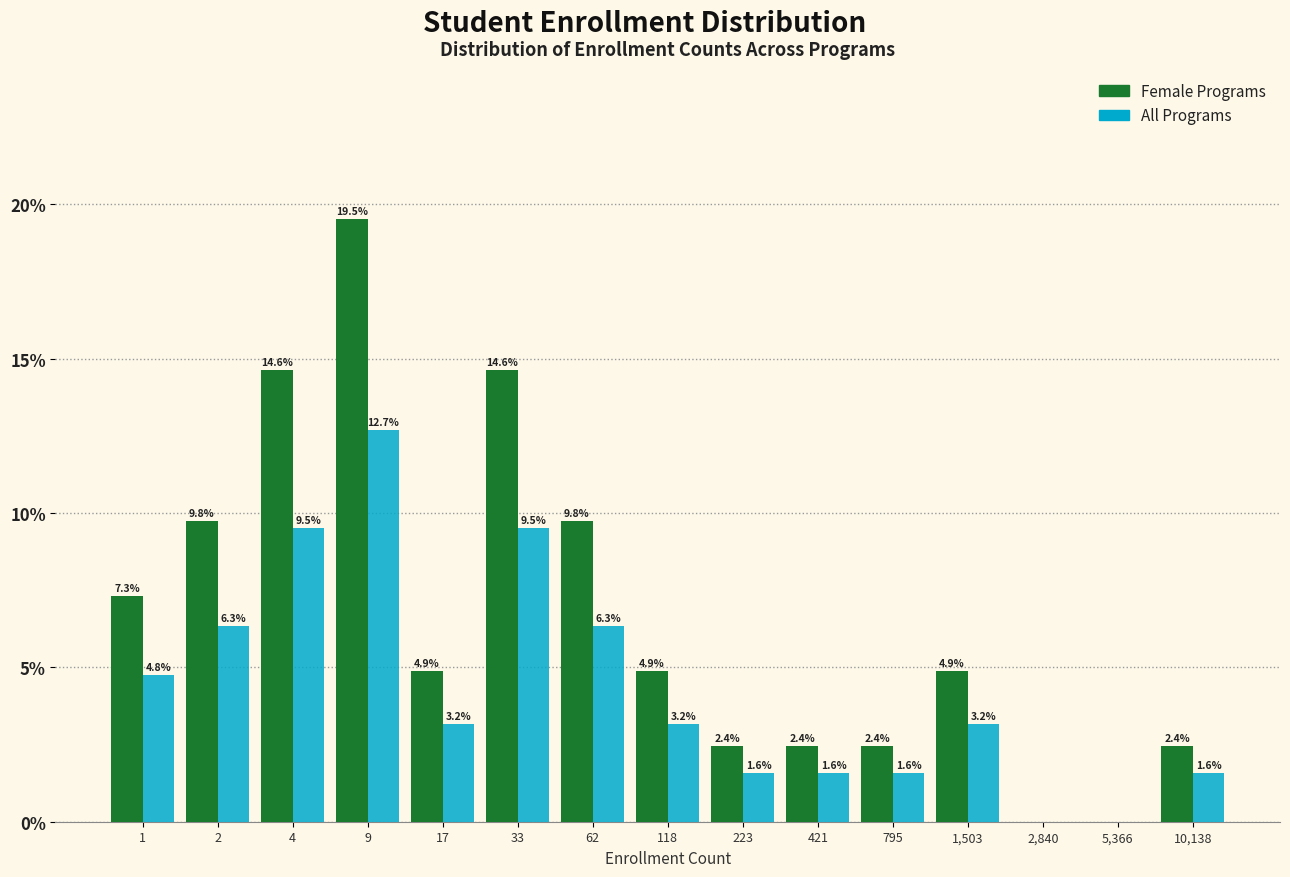

Reading left to right, extract all data points from this chart.

Female Programs: 1=7.3	2=9.8	4=14.6	9=19.5	17=4.9	33=14.6	62=9.8	118=4.9	223=2.4	421=2.4	795=2.4	1,503=4.9	2,840=0.0	5,366=0.0	10,138=2.4
All Programs: 1=4.8	2=6.3	4=9.5	9=12.7	17=3.2	33=9.5	62=6.3	118=3.2	223=1.6	421=1.6	795=1.6	1,503=3.2	2,840=0.0	5,366=0.0	10,138=1.6